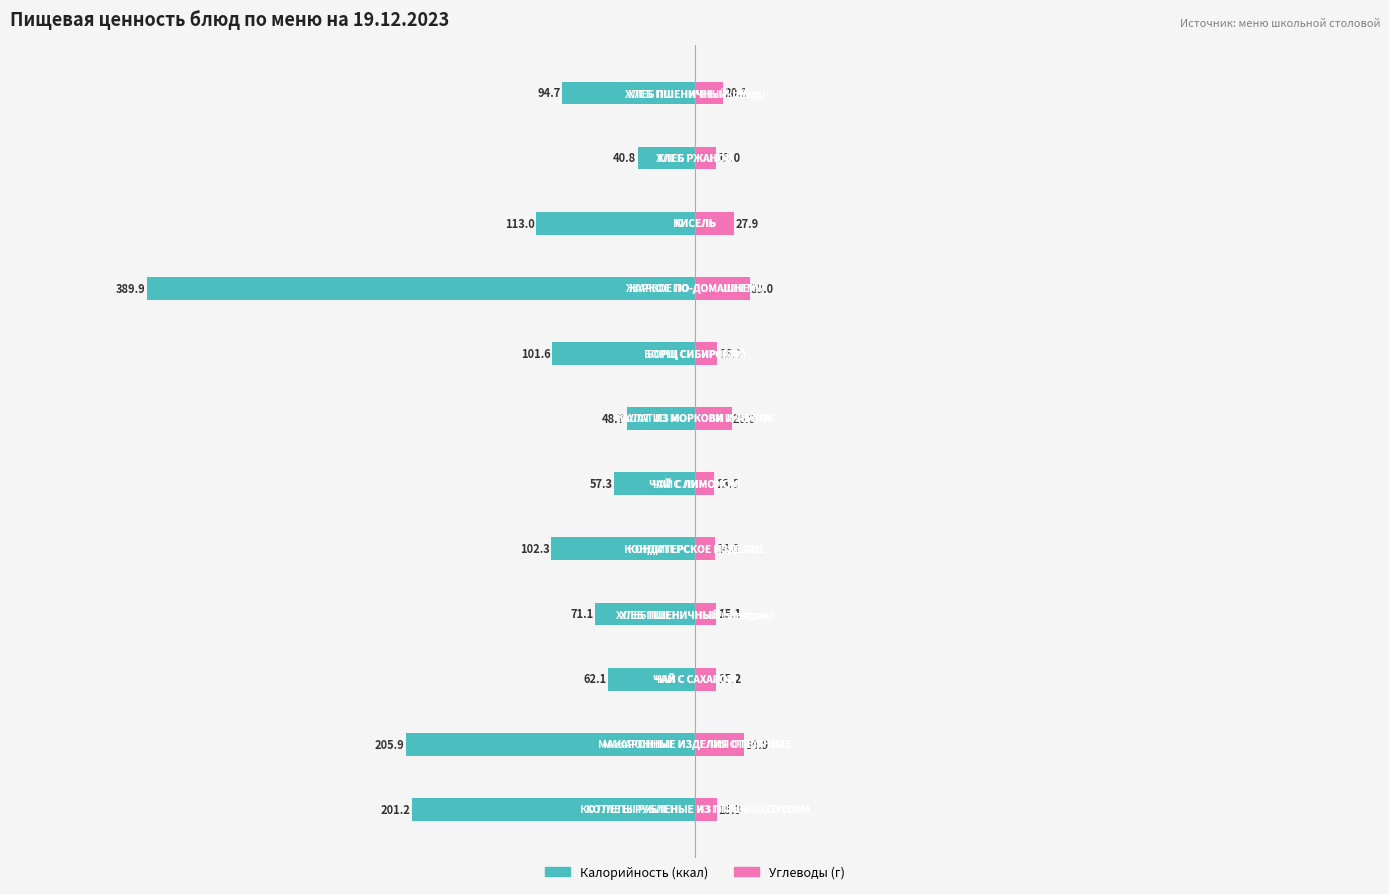

What is the minimum value shown in the chart?

-389.9